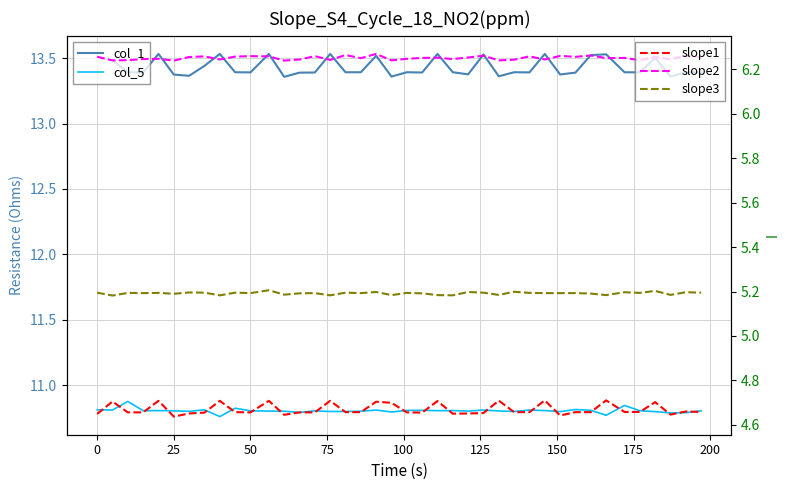

How many lines are shown in the chart?

5